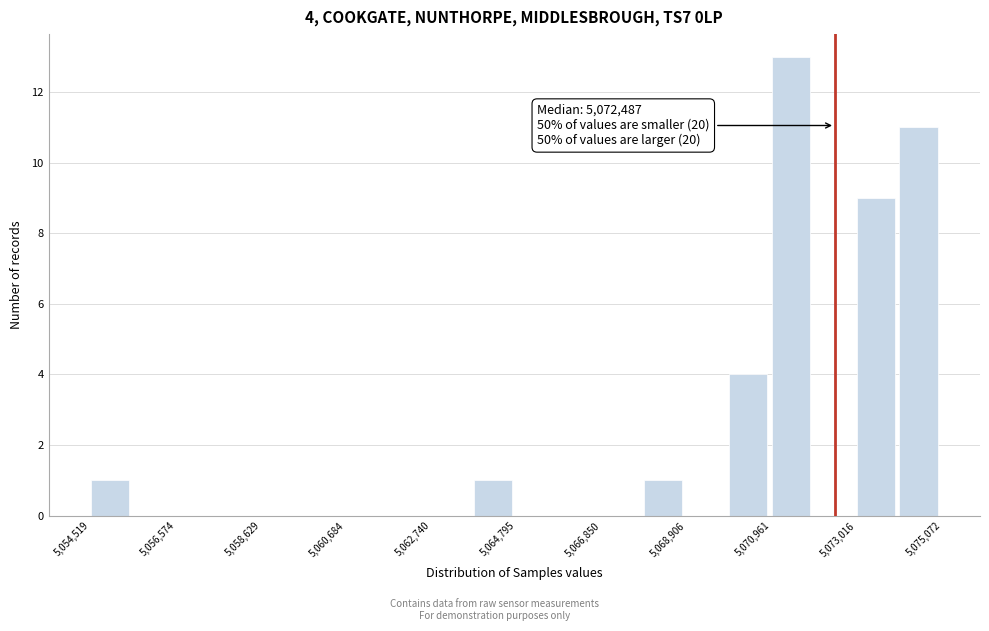

Around what value on the x-axis is the tallest bar? Give the approximate position of its centre, as read against the axis.

5071500